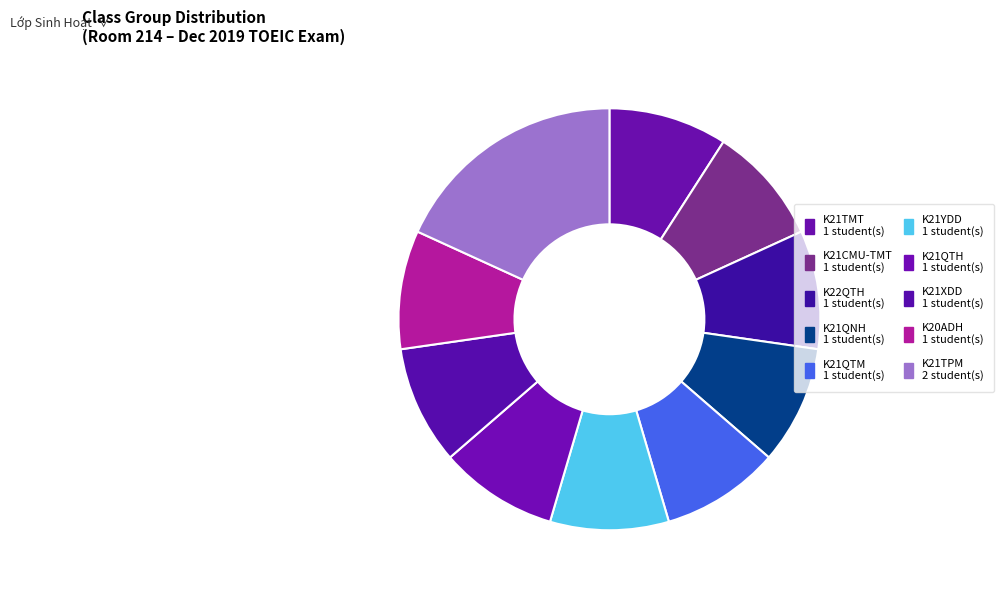

Count the number of slices in the pie.

10